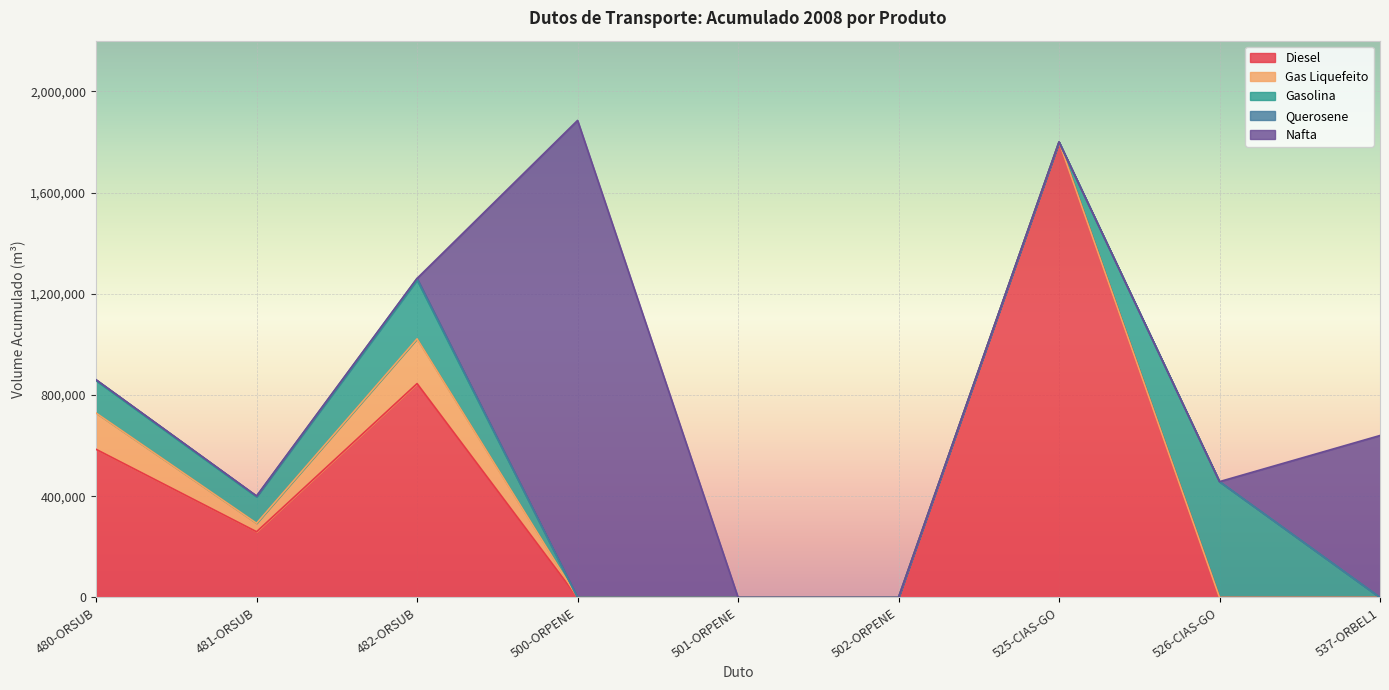

The value of Gasolina at 481-ORSUB is 165761. True or false?

False